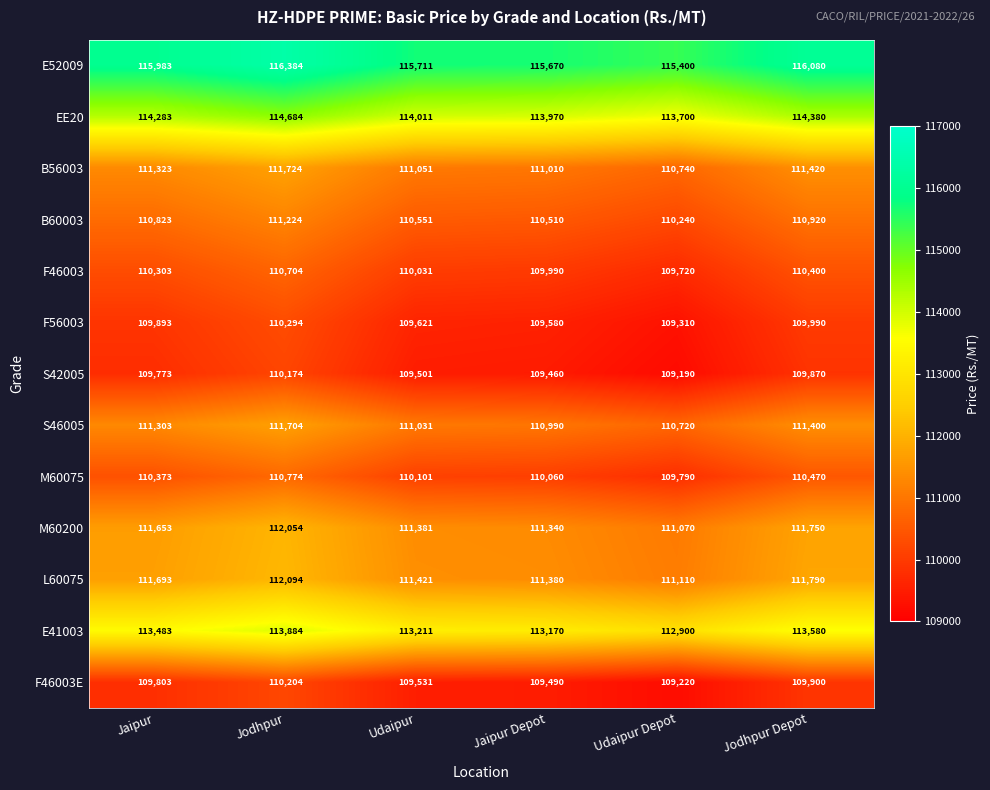

What is the difference between the M60200 values at Jodhpur and Jaipur?

401